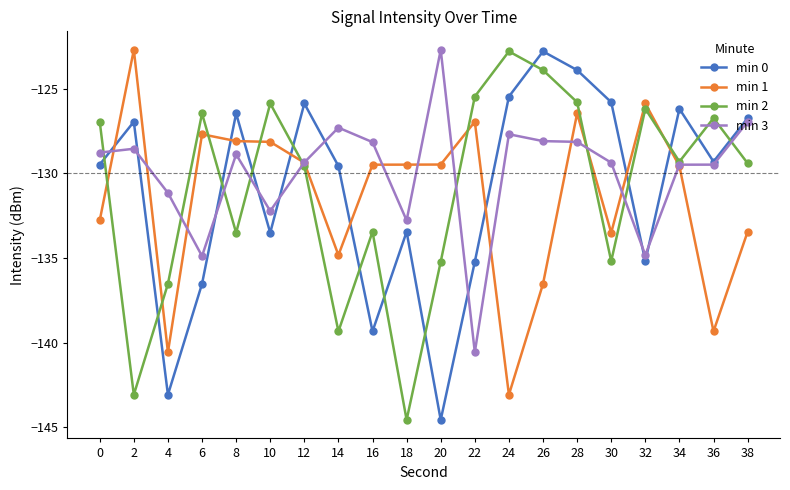

What is the value of the min 2 point at the 2nd from the left?

-143.1